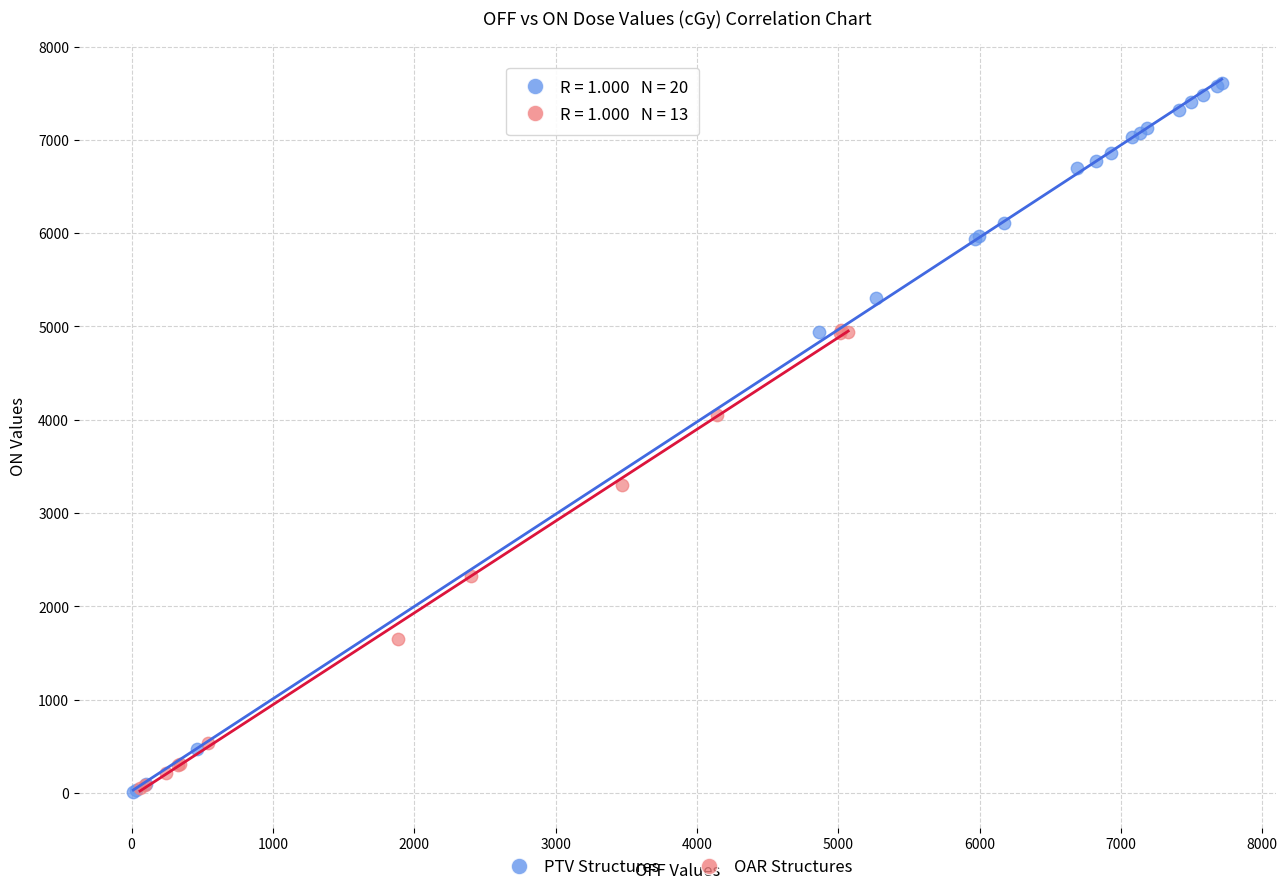

Which series reaches the maximum Y coordinate?

PTV Structures